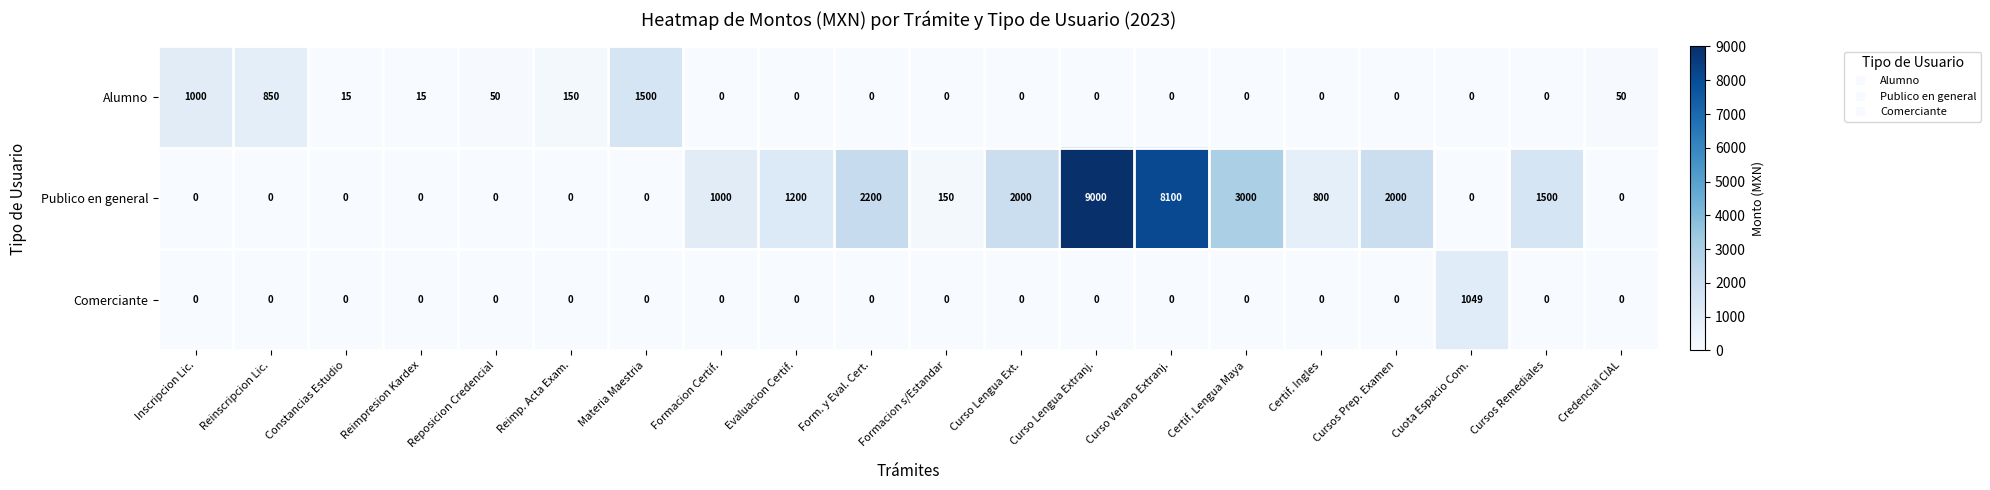

Count the number of categories in the chart.

20